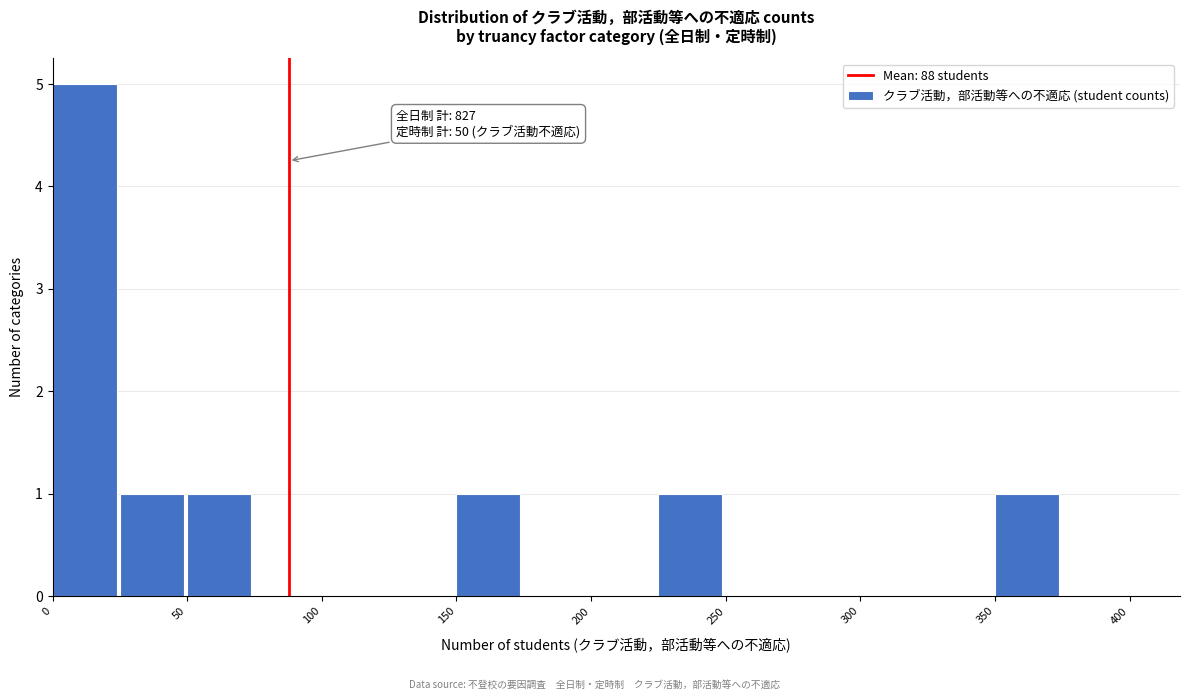

Which range on the x-axis has the tallest bar?

0 to 25